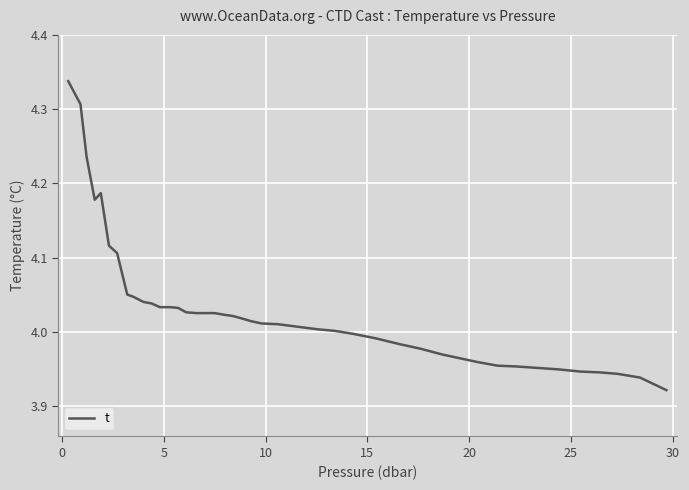

What is the difference between the maximum and minimum values?

0.4